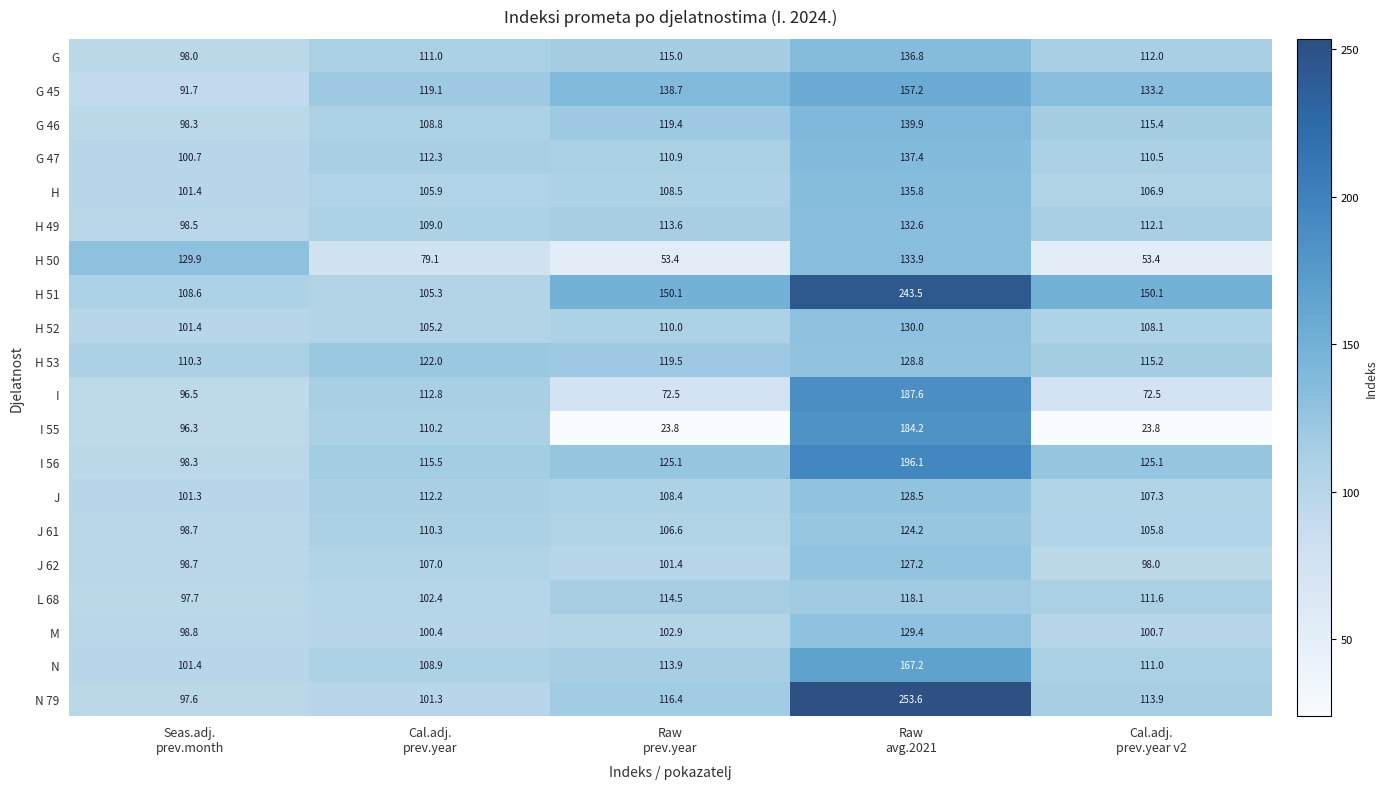

What is the sum of all J 62 values?

532.3